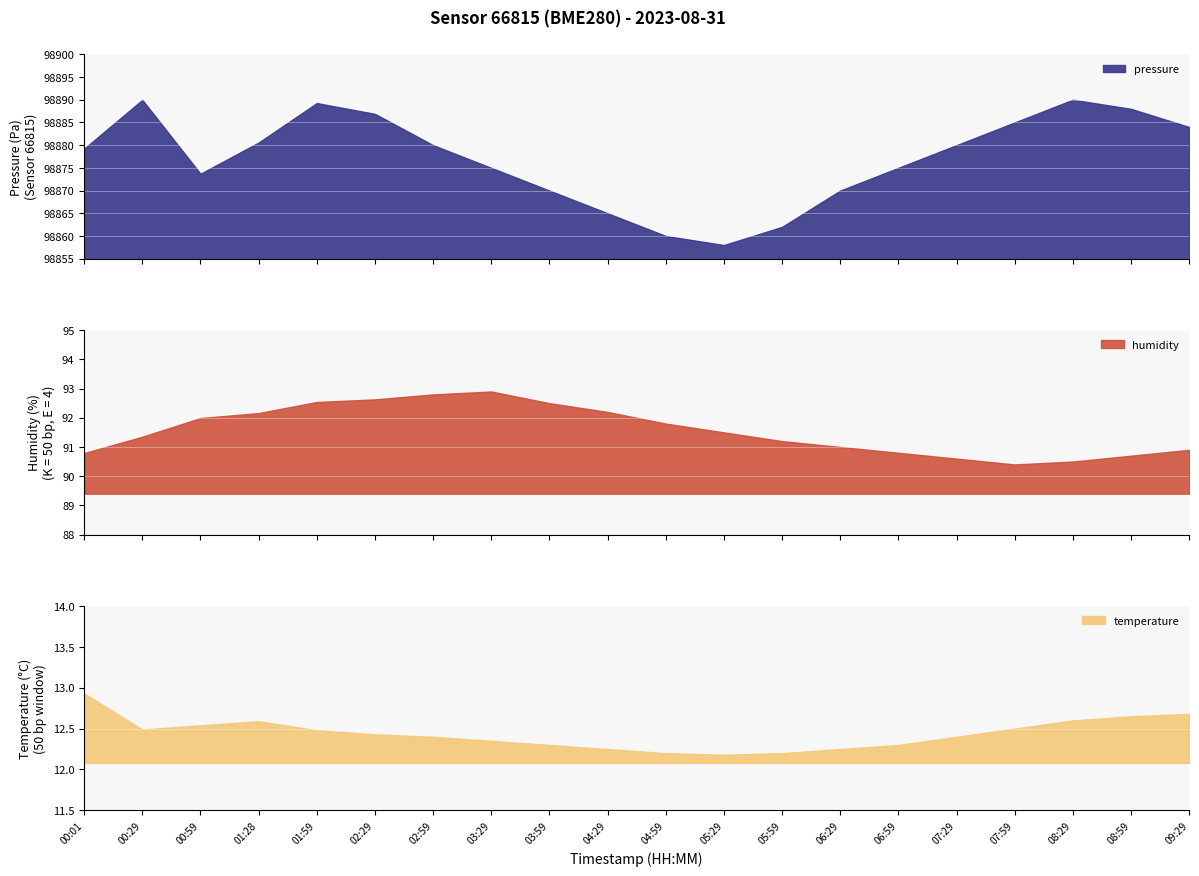

Count the number of categories in the chart.

20